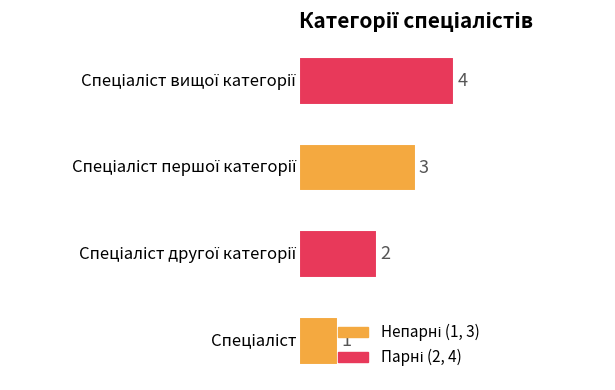

What is the greatest value displayed?

4